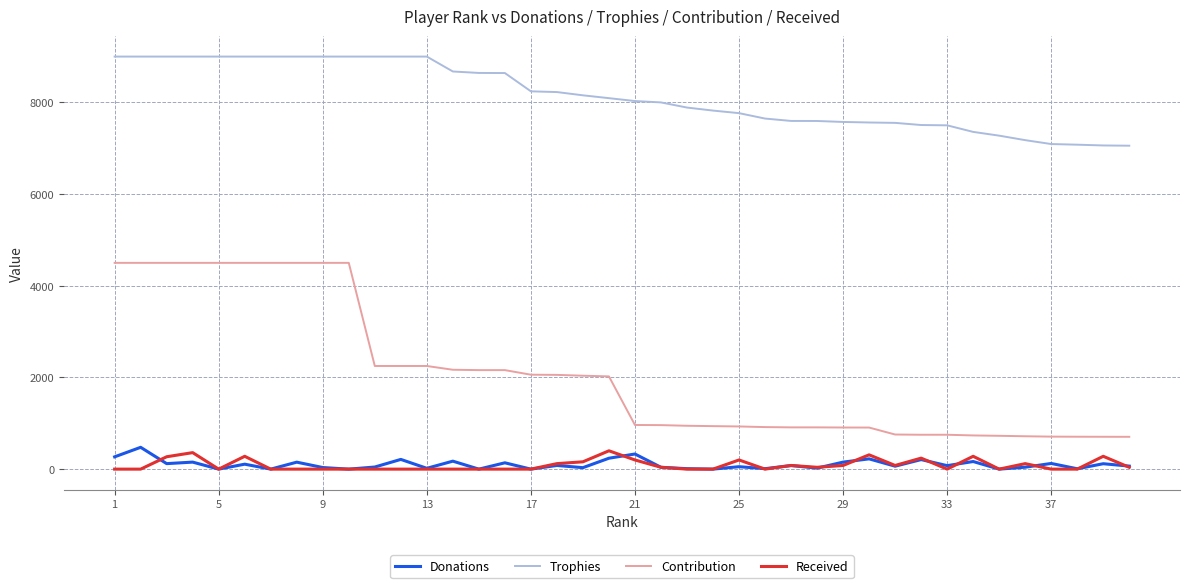

Which series has the widest spread of values?

Contribution